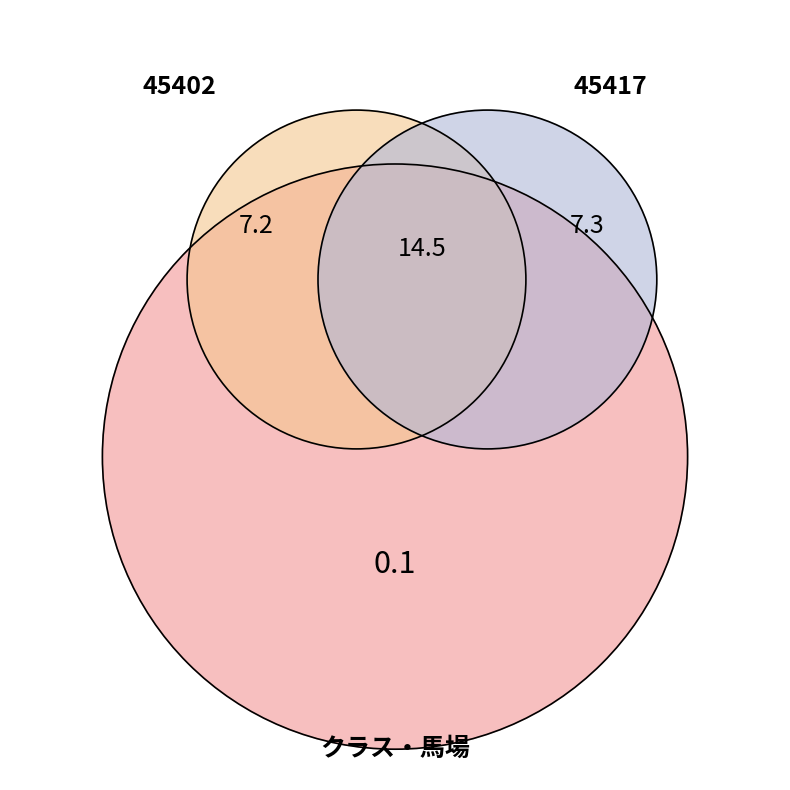

Which category accounts for the majority?

45417